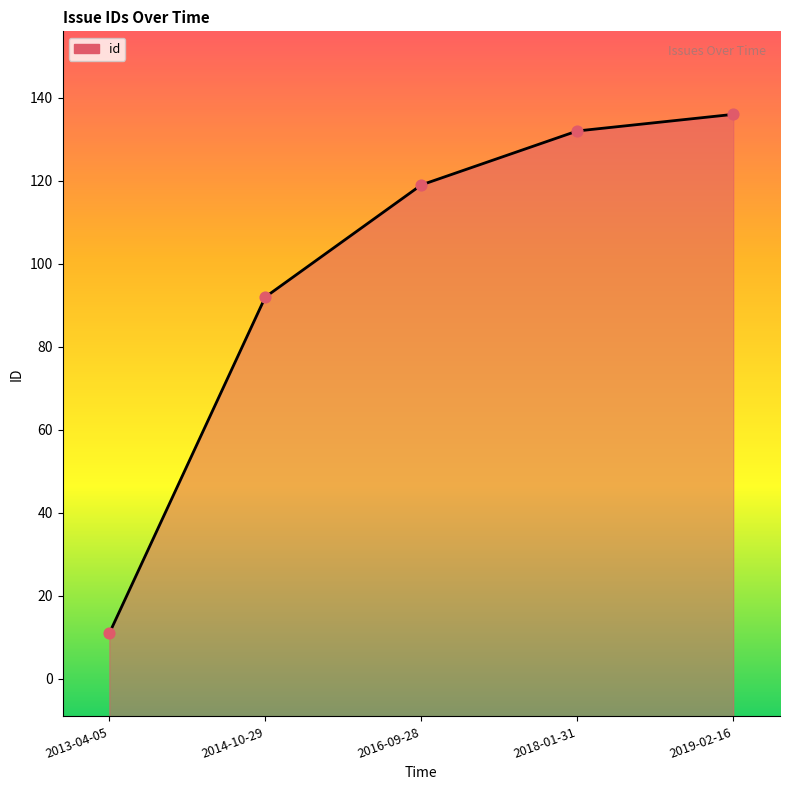

Approximately how many times larger is the value at 2018-01-31 compared to 2019-02-16?

1.0